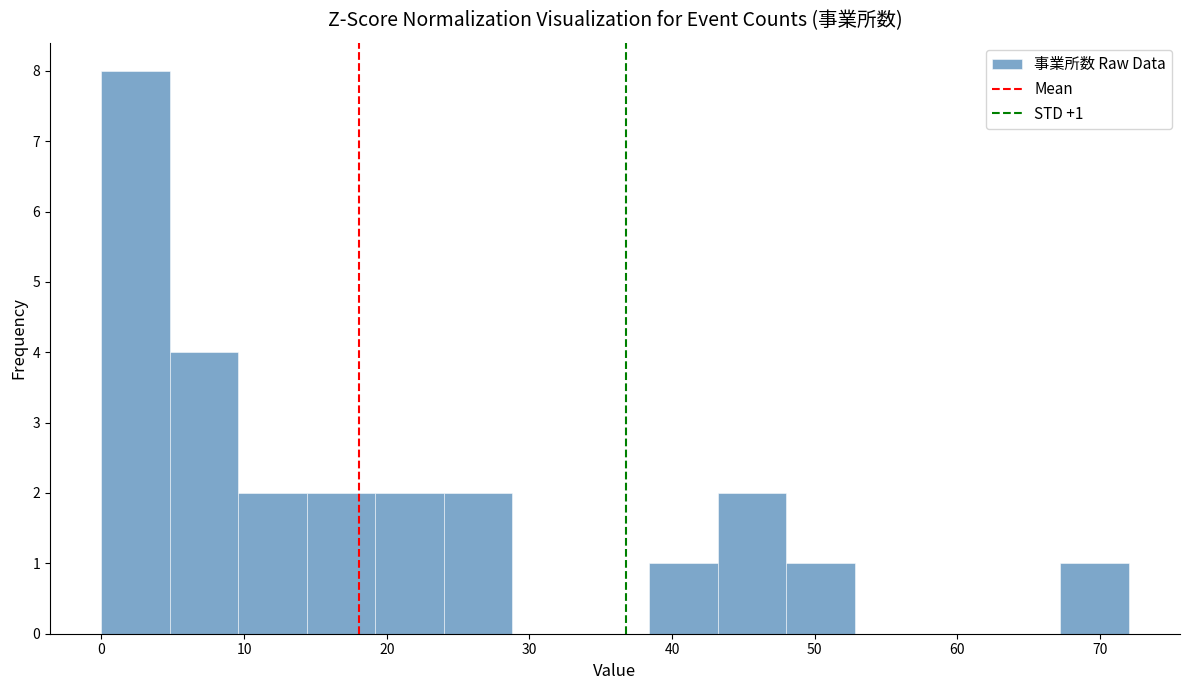

Over which range of the x-axis is the bar tallest?

0.0 to 4.8